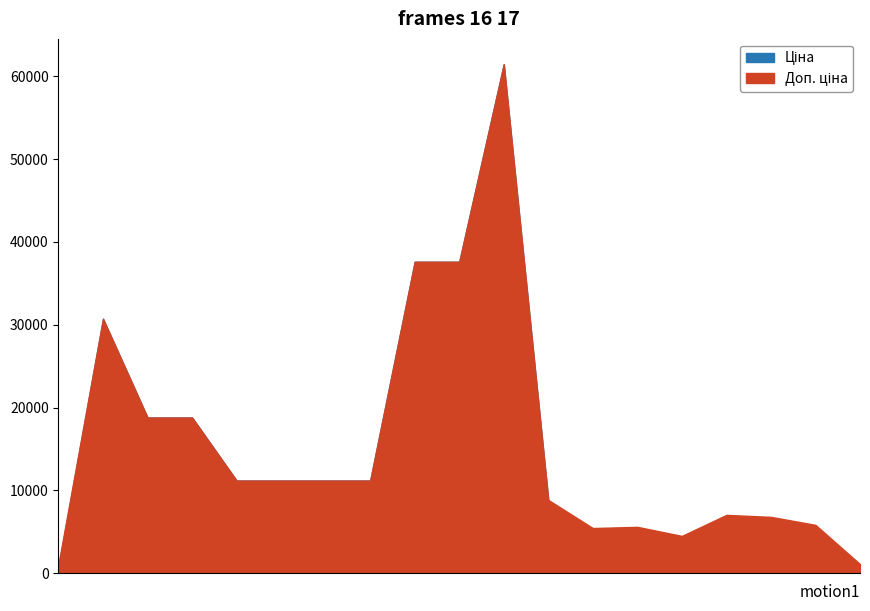

What are all the series names shown in the legend?

Ціна, Доп. ціна